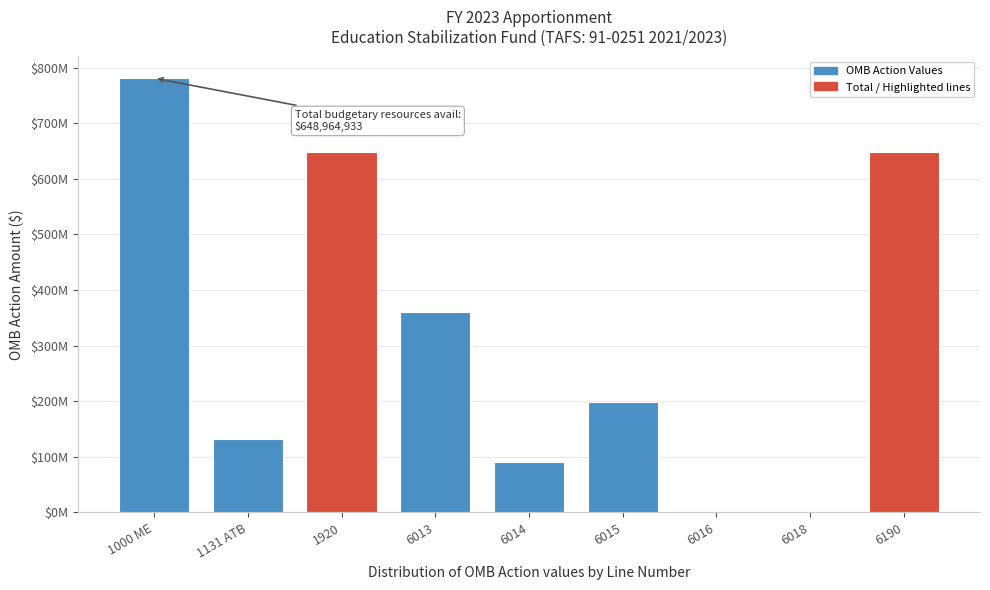

Are the bars horizontal?

No